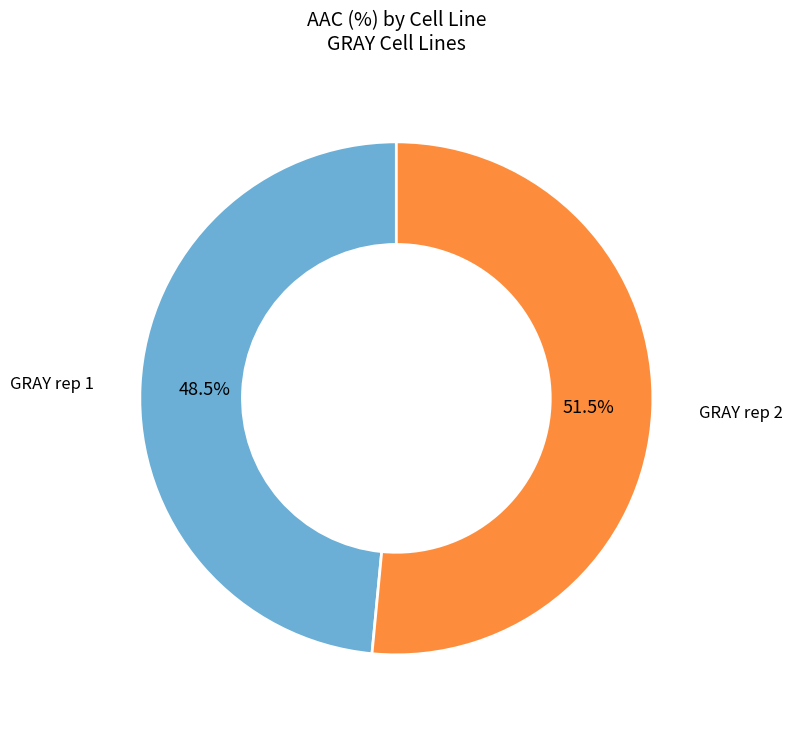

Does any single category account for the majority?

Yes